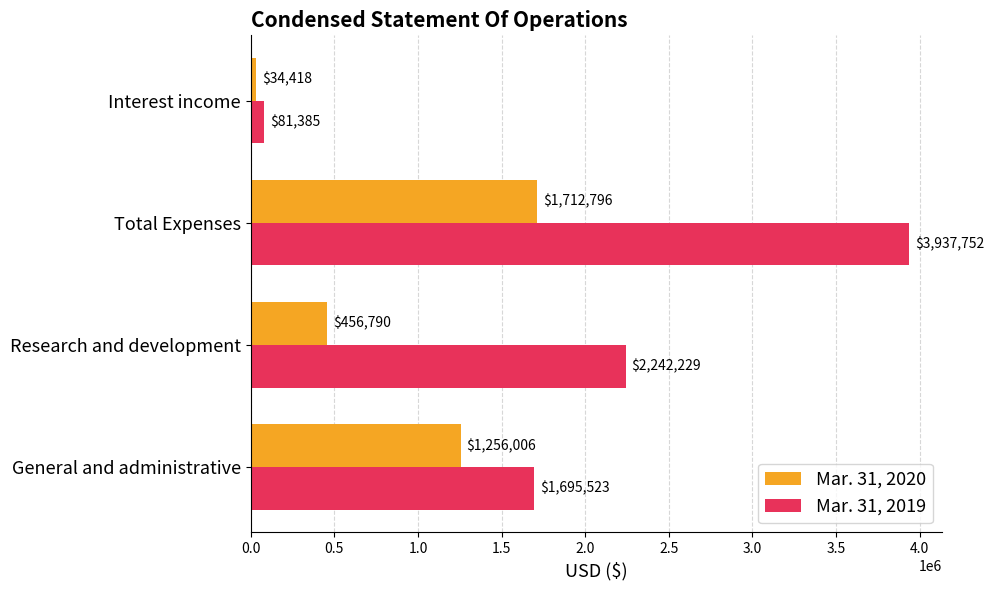

At which category is the sum across all series the highest?

Total Expenses